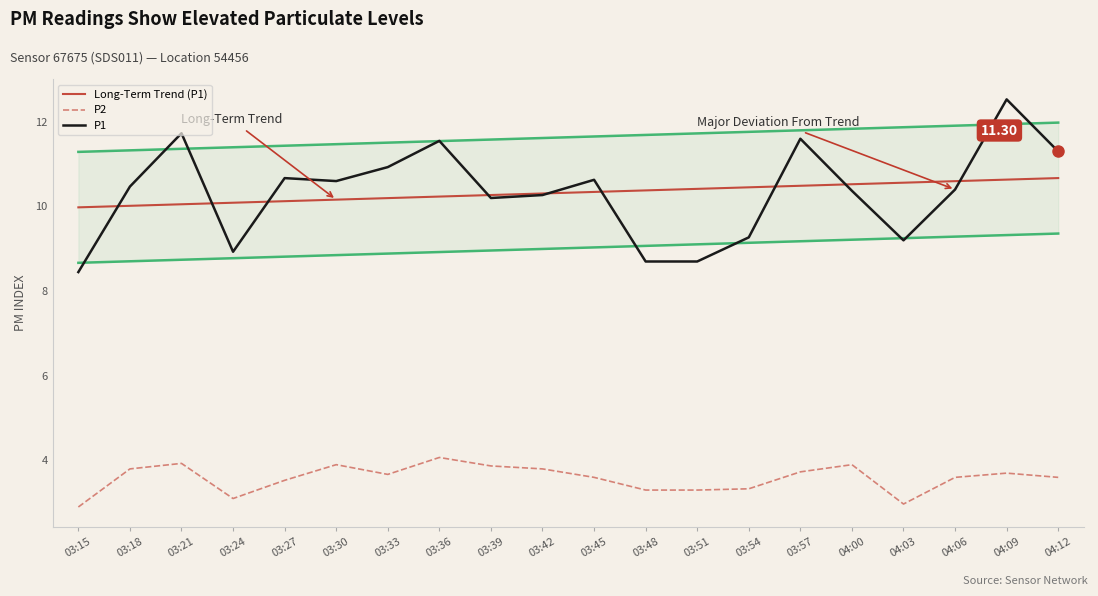

At which category does the chart reach its peak across all series?

04:09